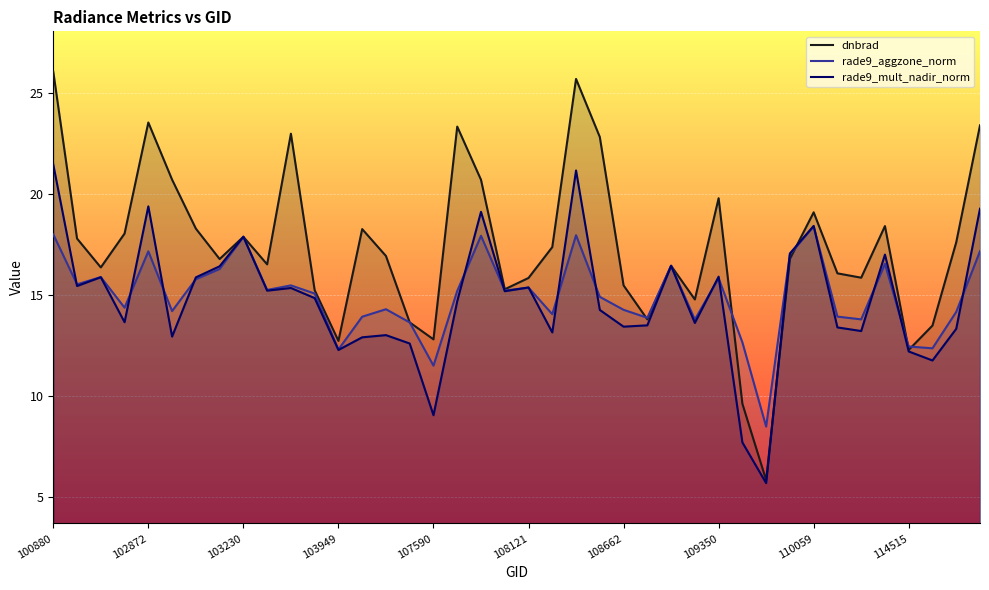

At which category does dnbrad reach its first local peak?

102872